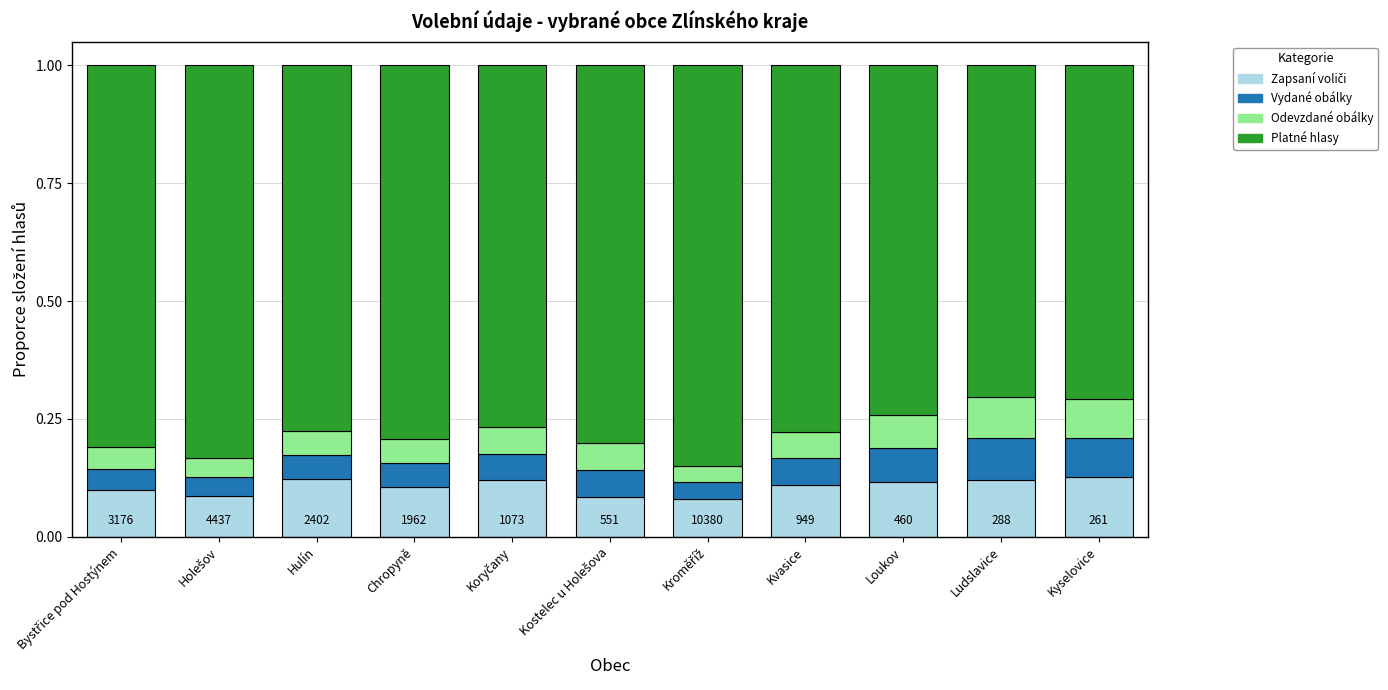

At how many categories does at least one series exceed 0?

11